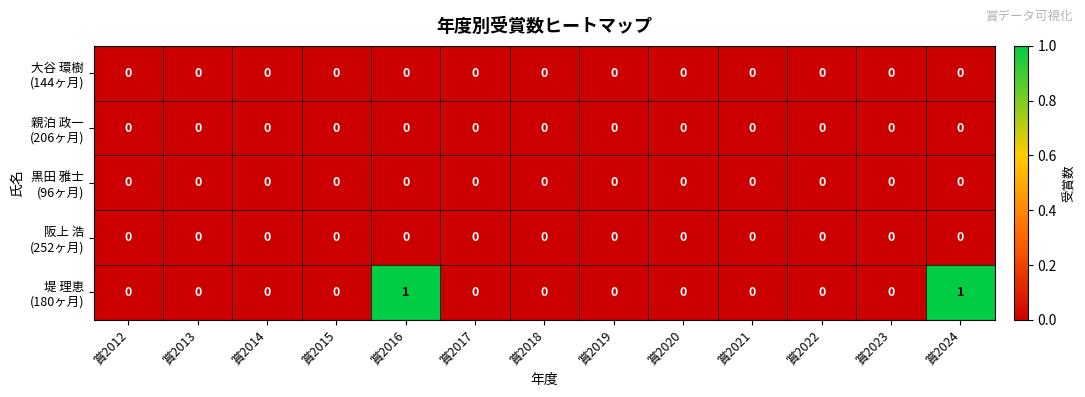

Count the number of categories in the chart.

13